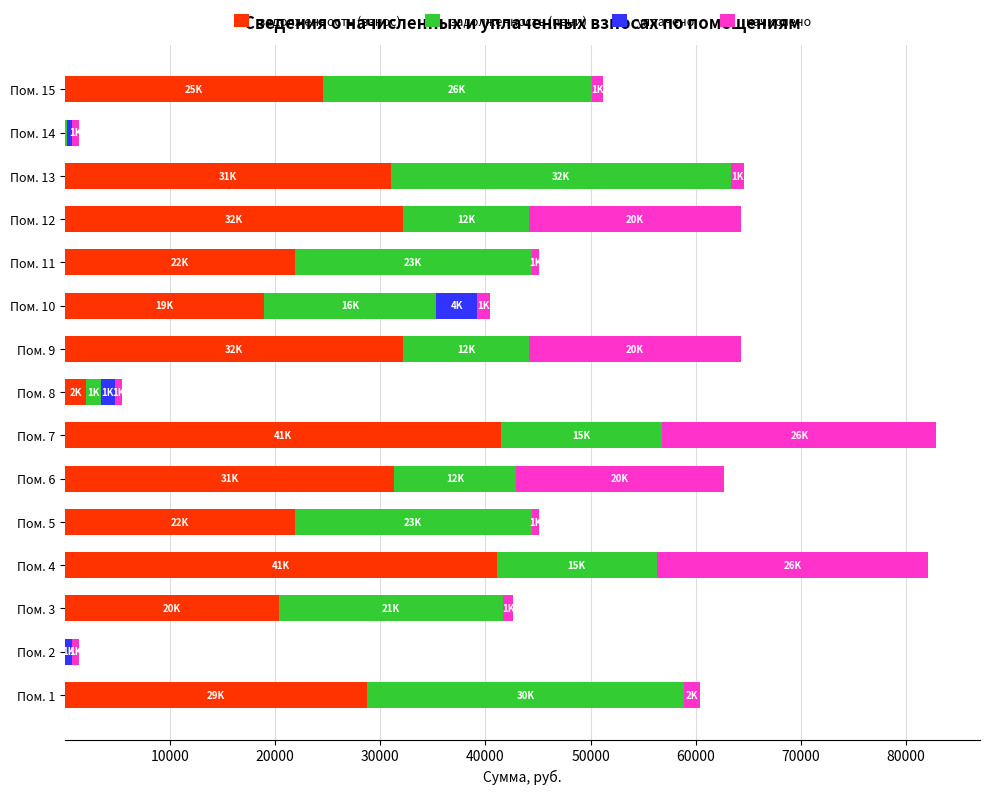

What is the total value across all series at Пом. 6?

62670.5